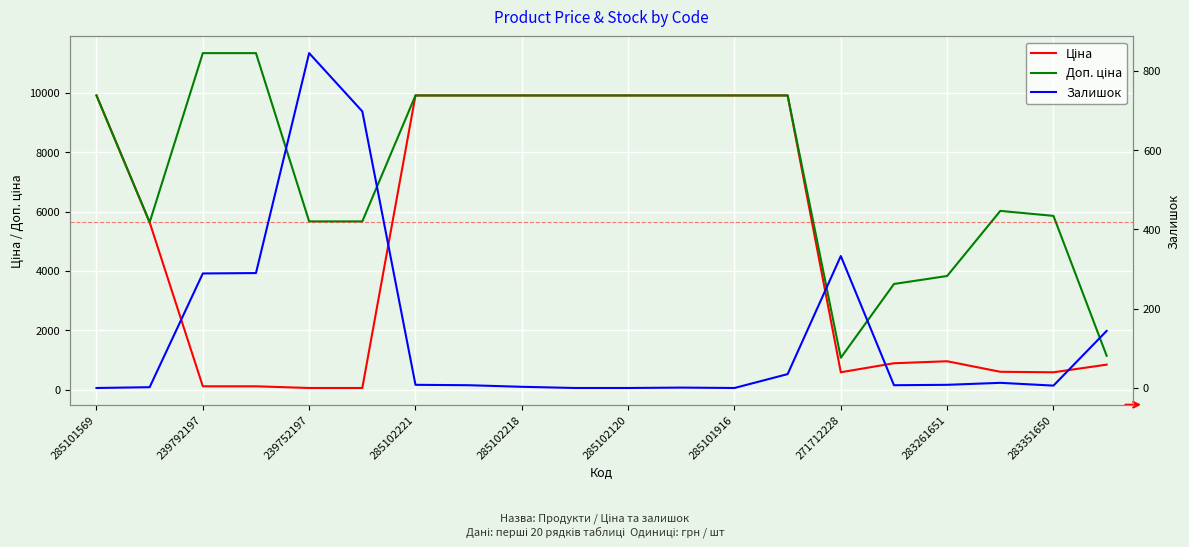

List the series in order of their peak value, lowest first.

Залишок, Ціна, Доп. ціна